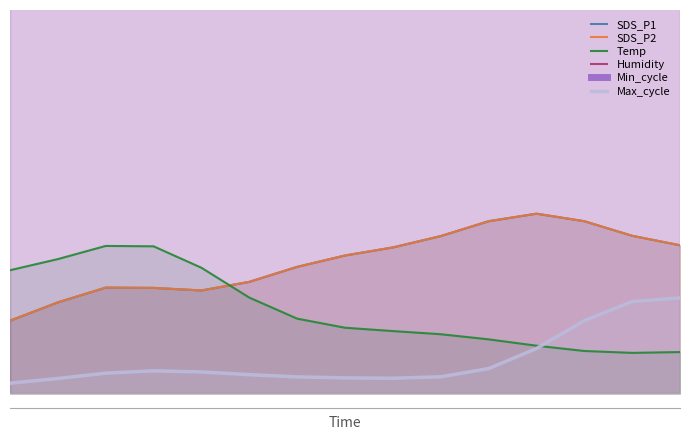

True or false: Humidity has more than 2 points higher than both neighbors.

False